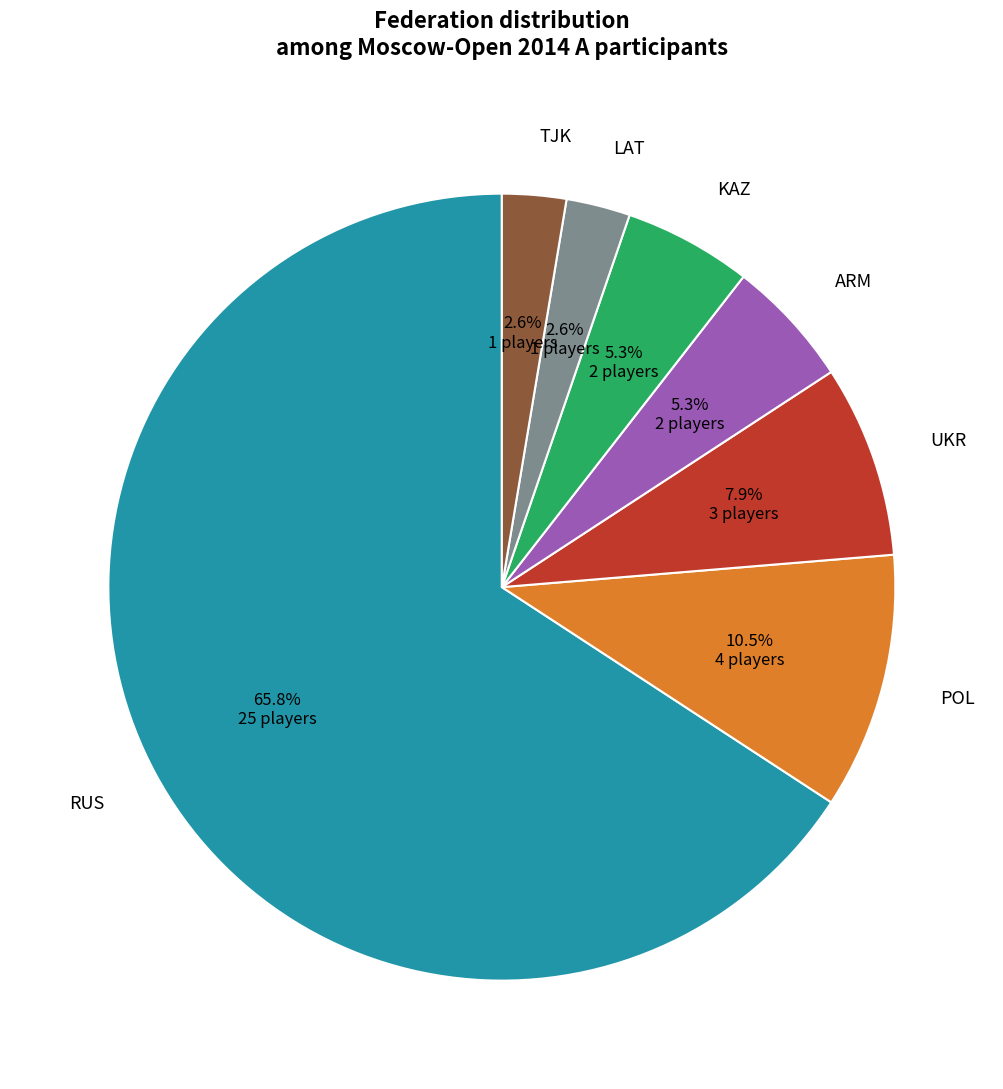

Count the number of slices in the pie.

7